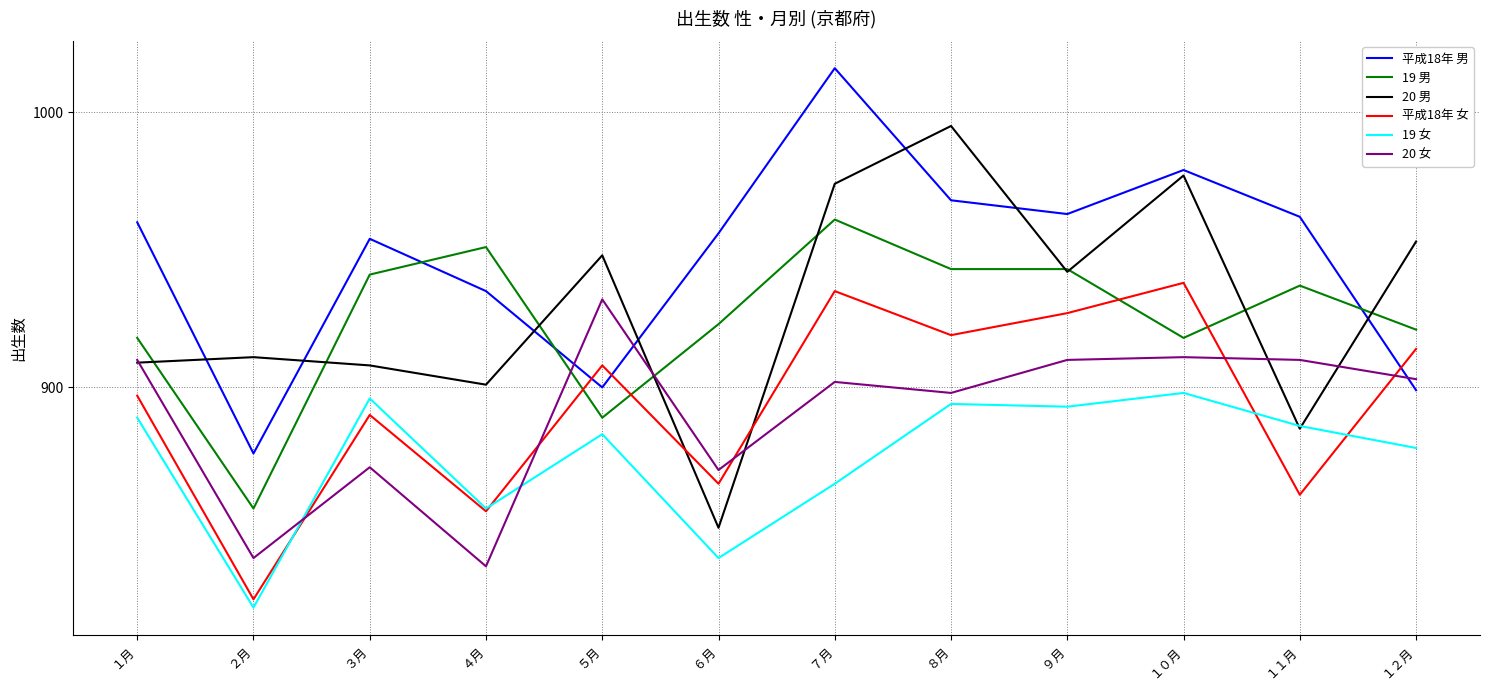

Where do 20 男 and 平成18年 男 first cross each other?

１月 and ２月